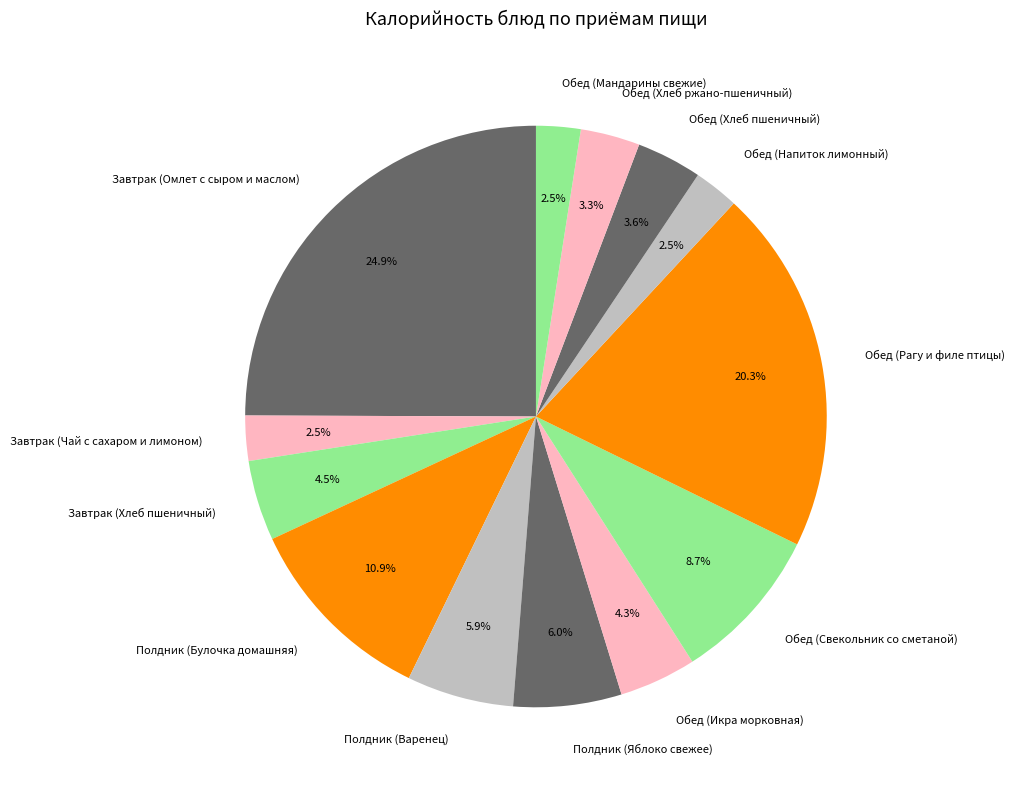

What is the ratio of the value at Обед (Напиток лимонный) to the value at Обед (Свекольник со сметаной)?

0.3